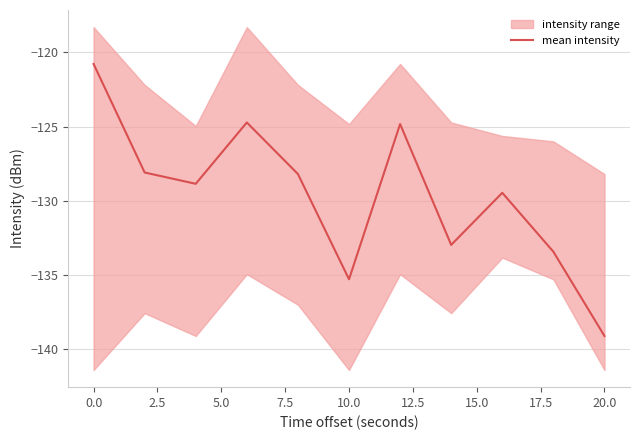

Count the number of categories in the chart.

11